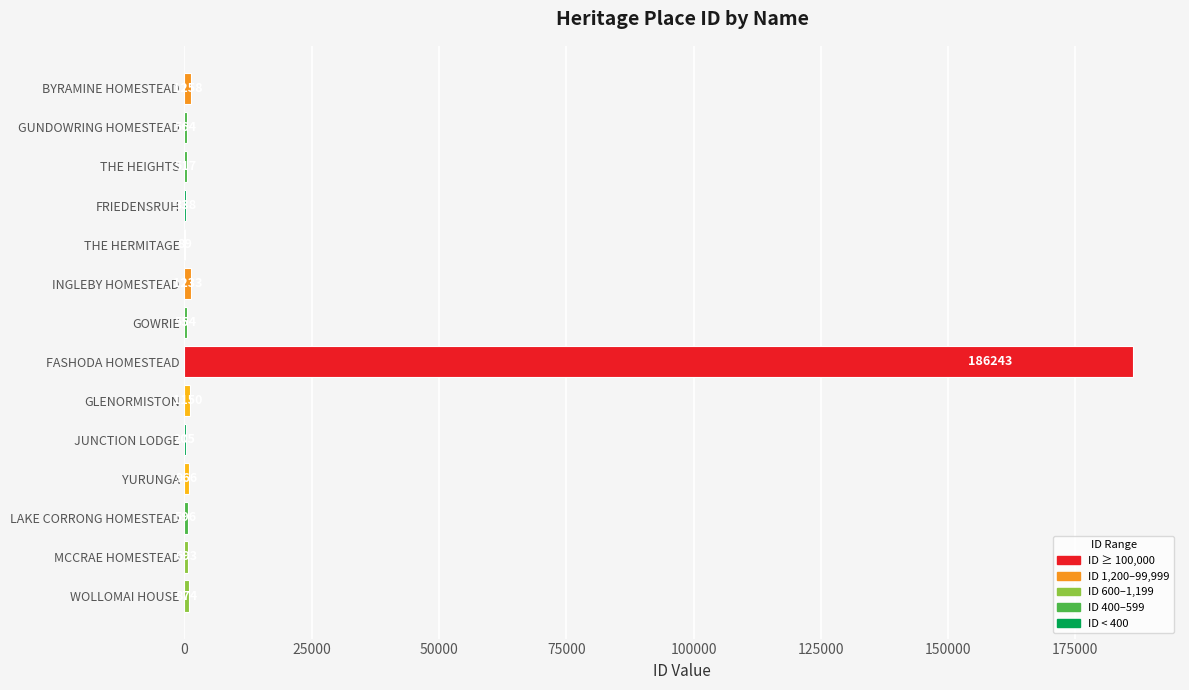

Approximately how many times larger is the value at WOLLOMAI HOUSE compared to INGLEBY HOMESTEAD?

0.7